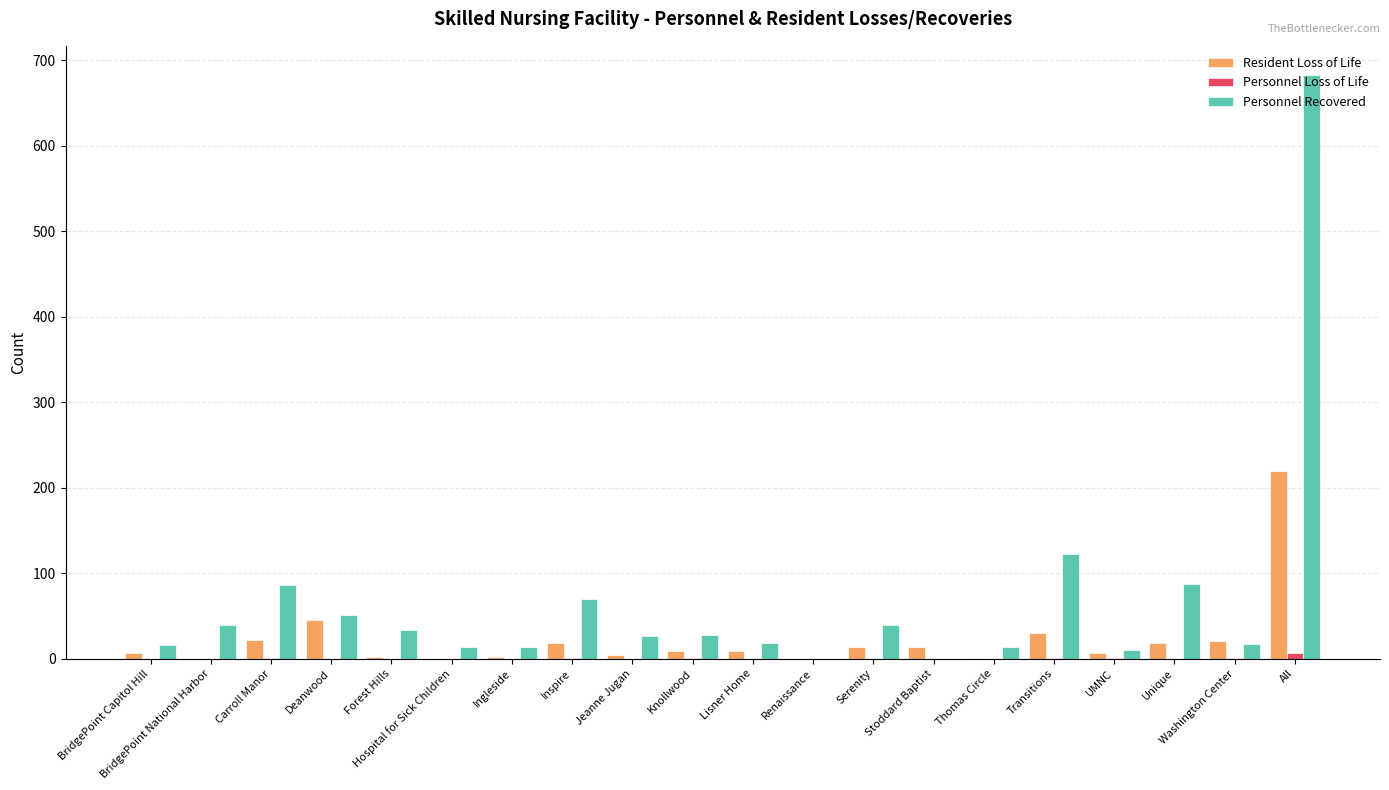

True or false: Personnel Recovered has a value of 18 at Lisner Home.

True